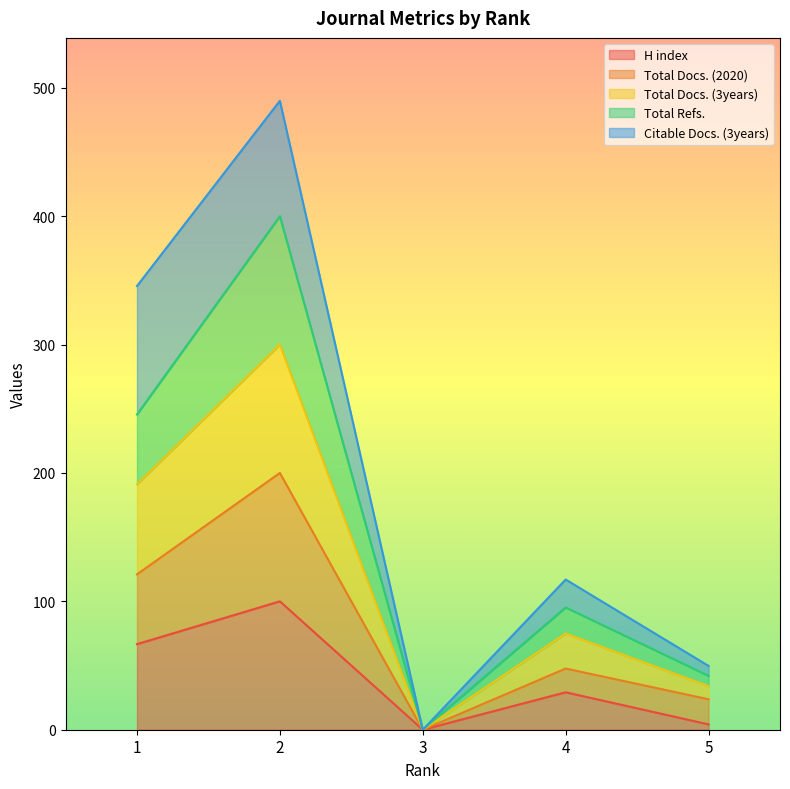

What is the spread (max minus min) of values at 5?

45.5